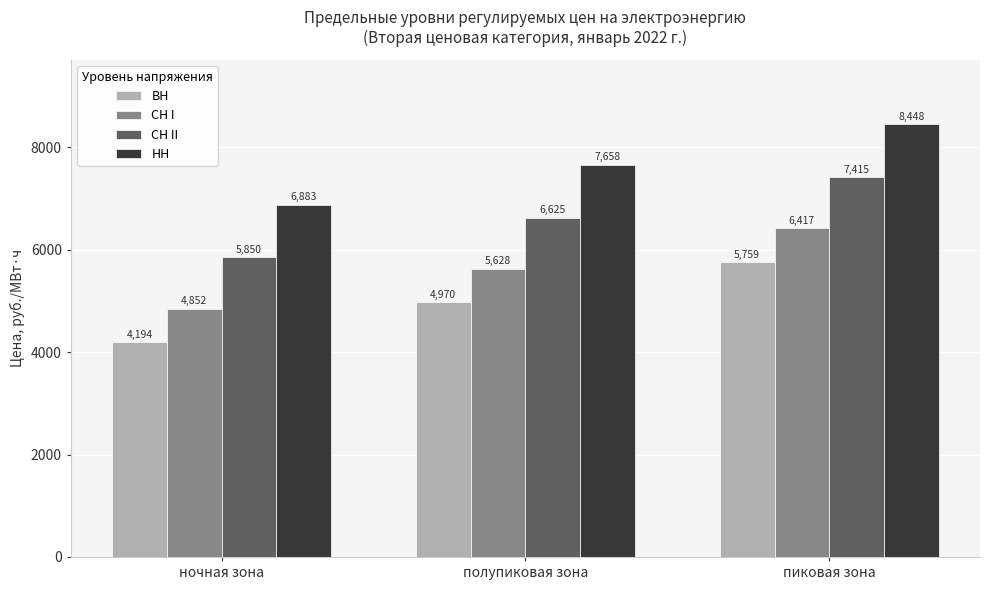

The value of СН I at ночная зона is 7866.2. True or false?

False